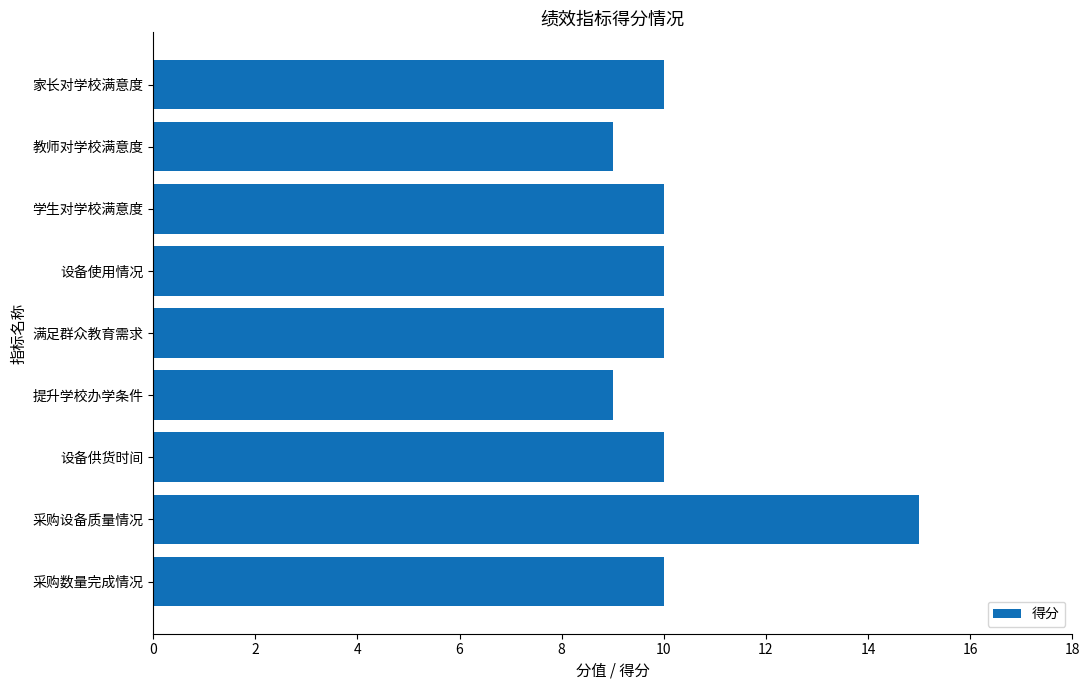

True or false: the data shows 13 at 设备供货时间.

False